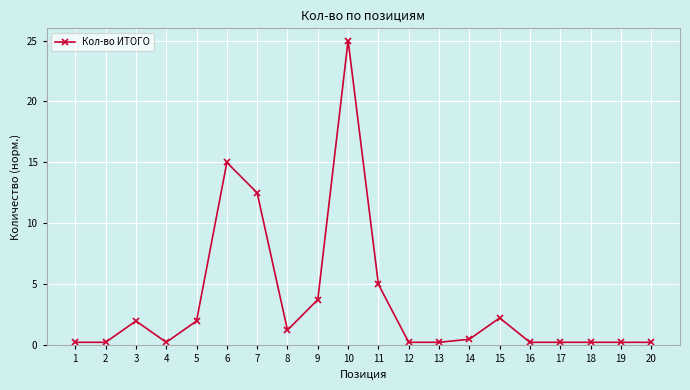

True or false: the data has more than 0 interior local peaks.

True